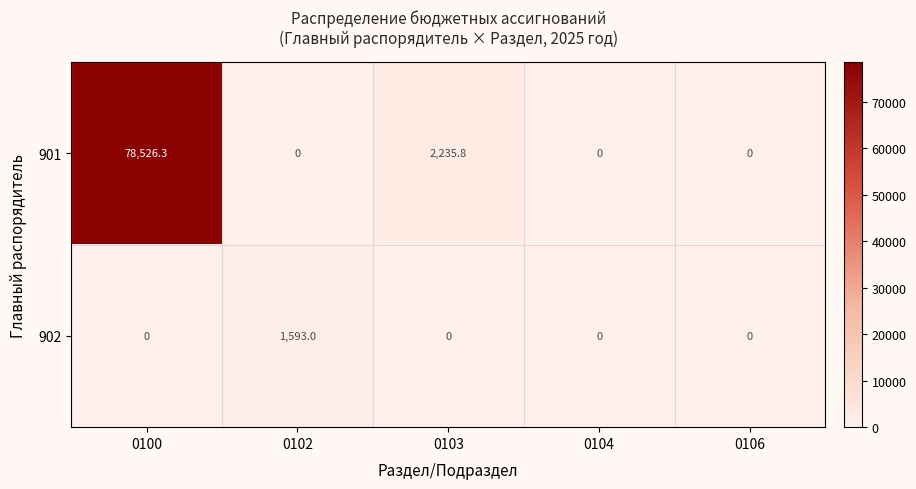

What is the difference between the 901 values at 0102 and 0100?

78526.3